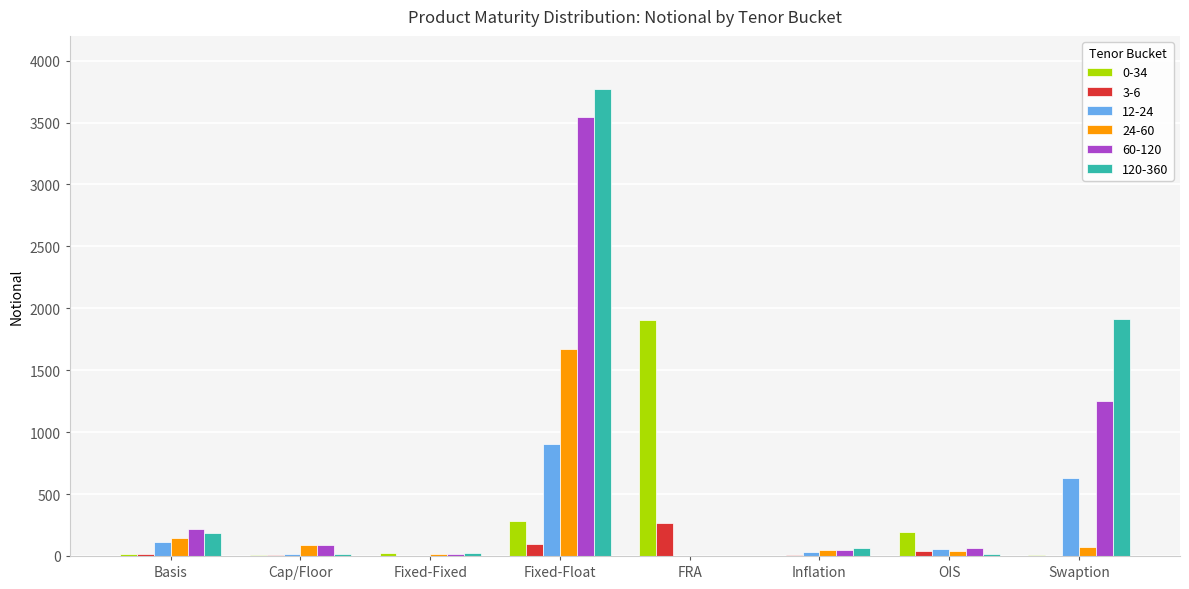

Which category has the highest value in the 60-120 series?

Fixed-Float